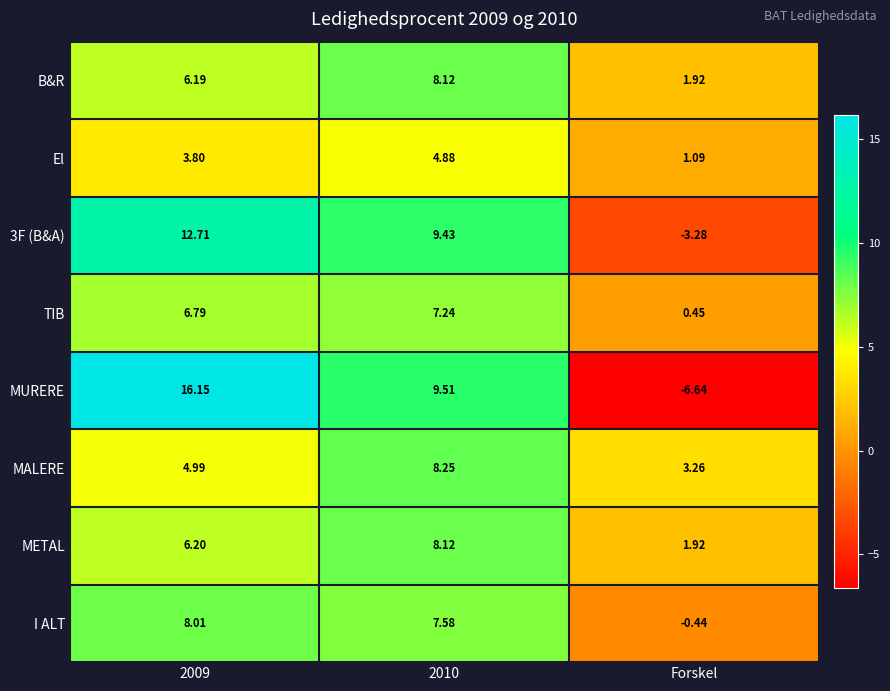

Count the number of data series in this chart.

8